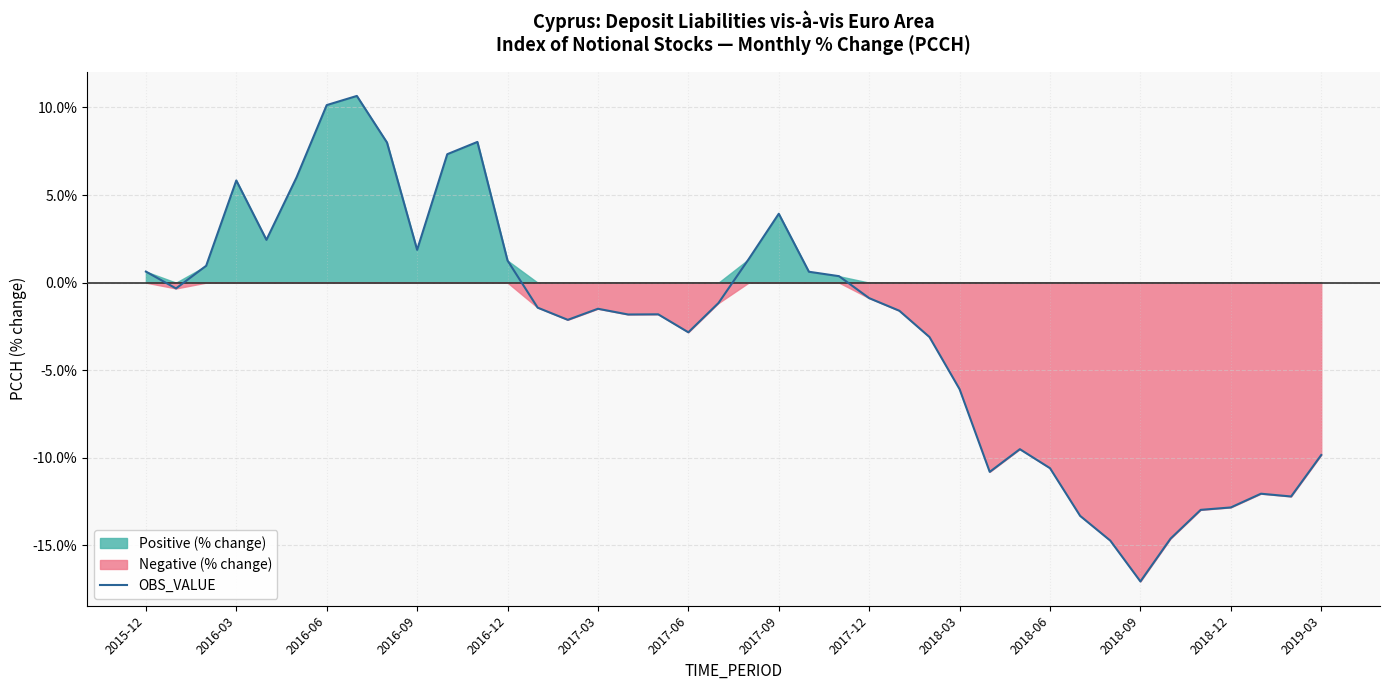

True or false: OBS_VALUE has a value of -10.6 at 2018-06.

True